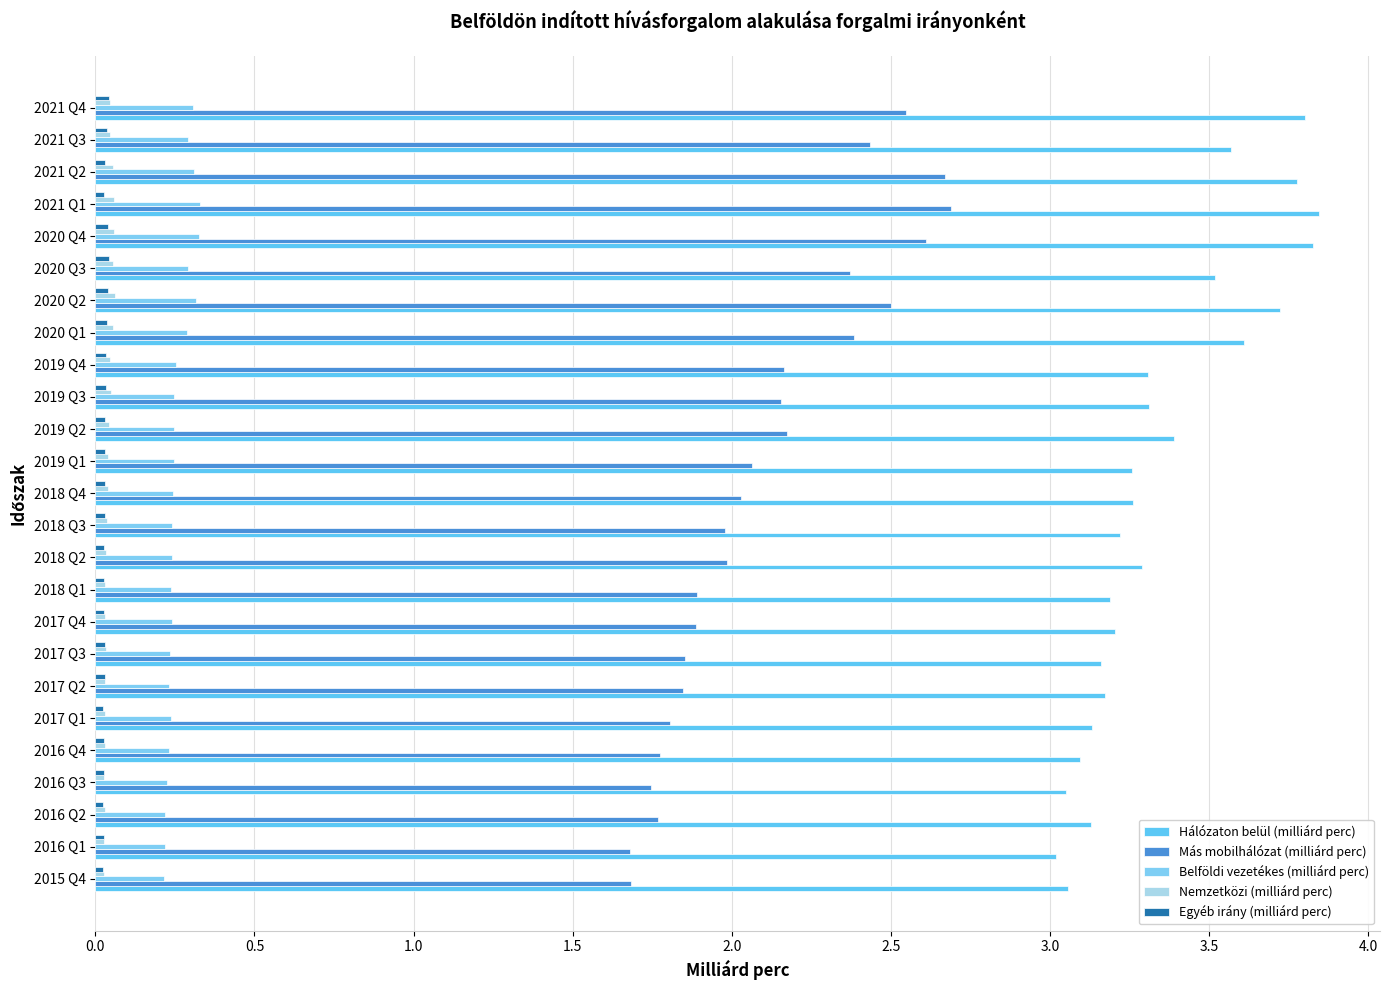

How many groups of bars are there?

25